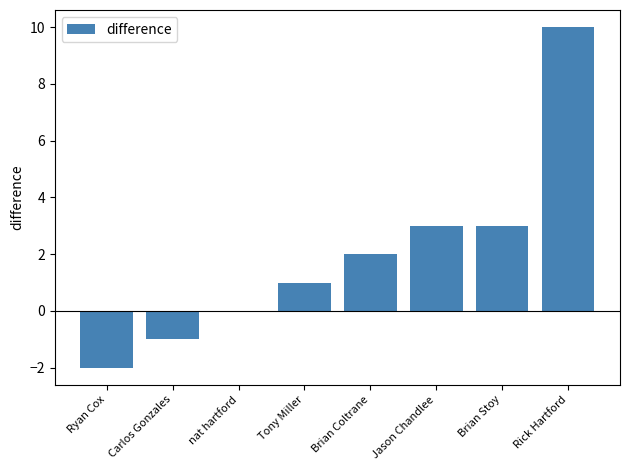

Which category has the highest value across all series?

Rick Hartford